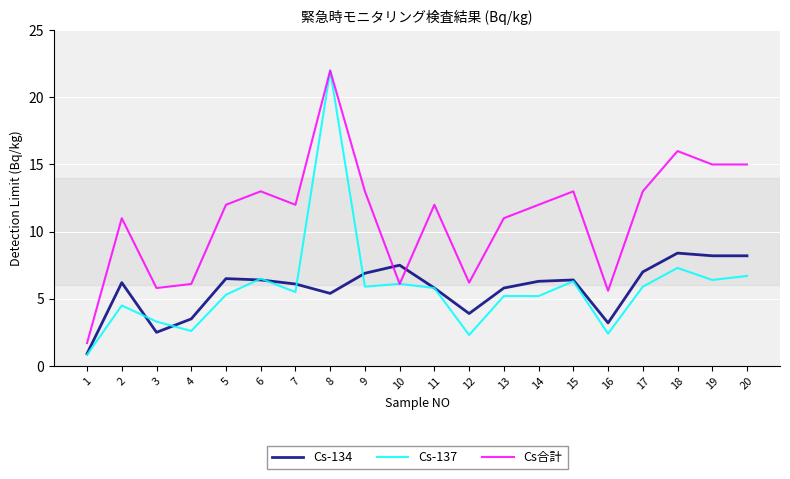

What is the sum of all Cs-137 values?

116.0